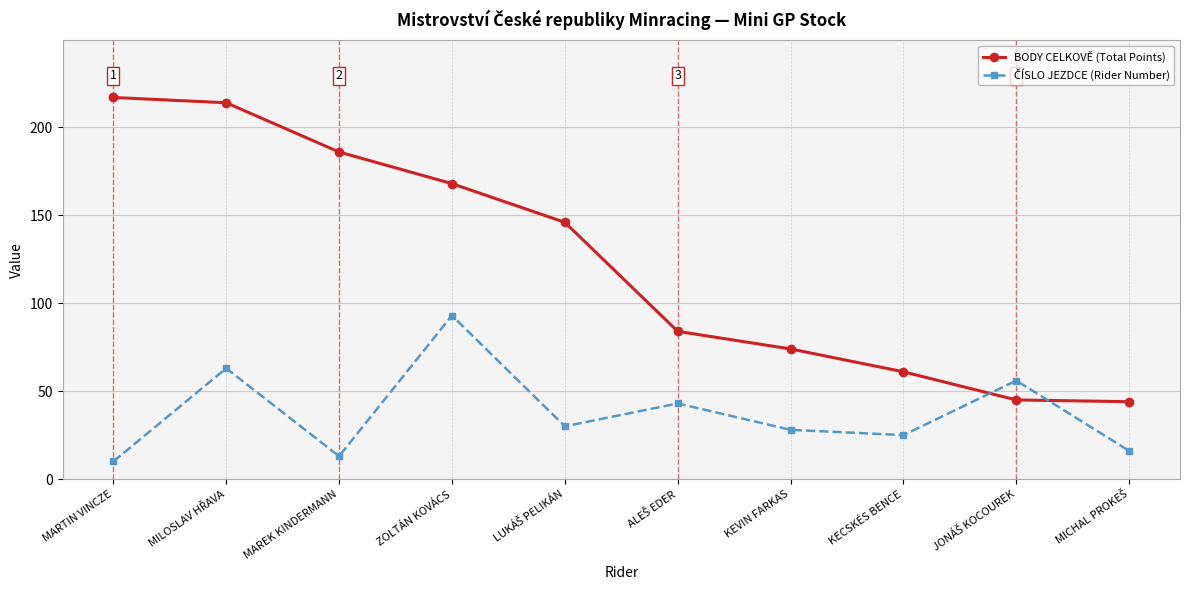

True or false: BODY CELKOVĚ (Total Points) has more than 2 points higher than both neighbors.

False